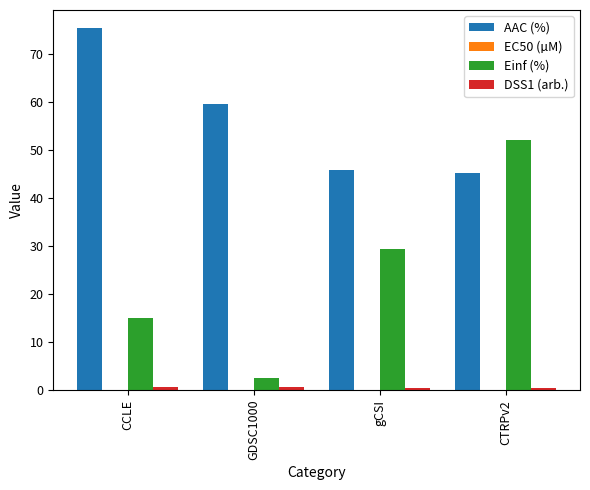

Which series has the largest total across all categories?

AAC (%)